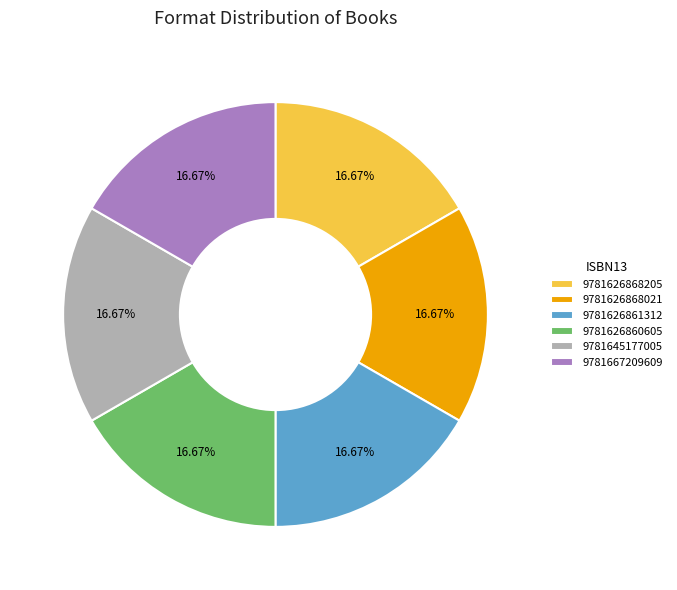

Does any single category account for the majority?

No